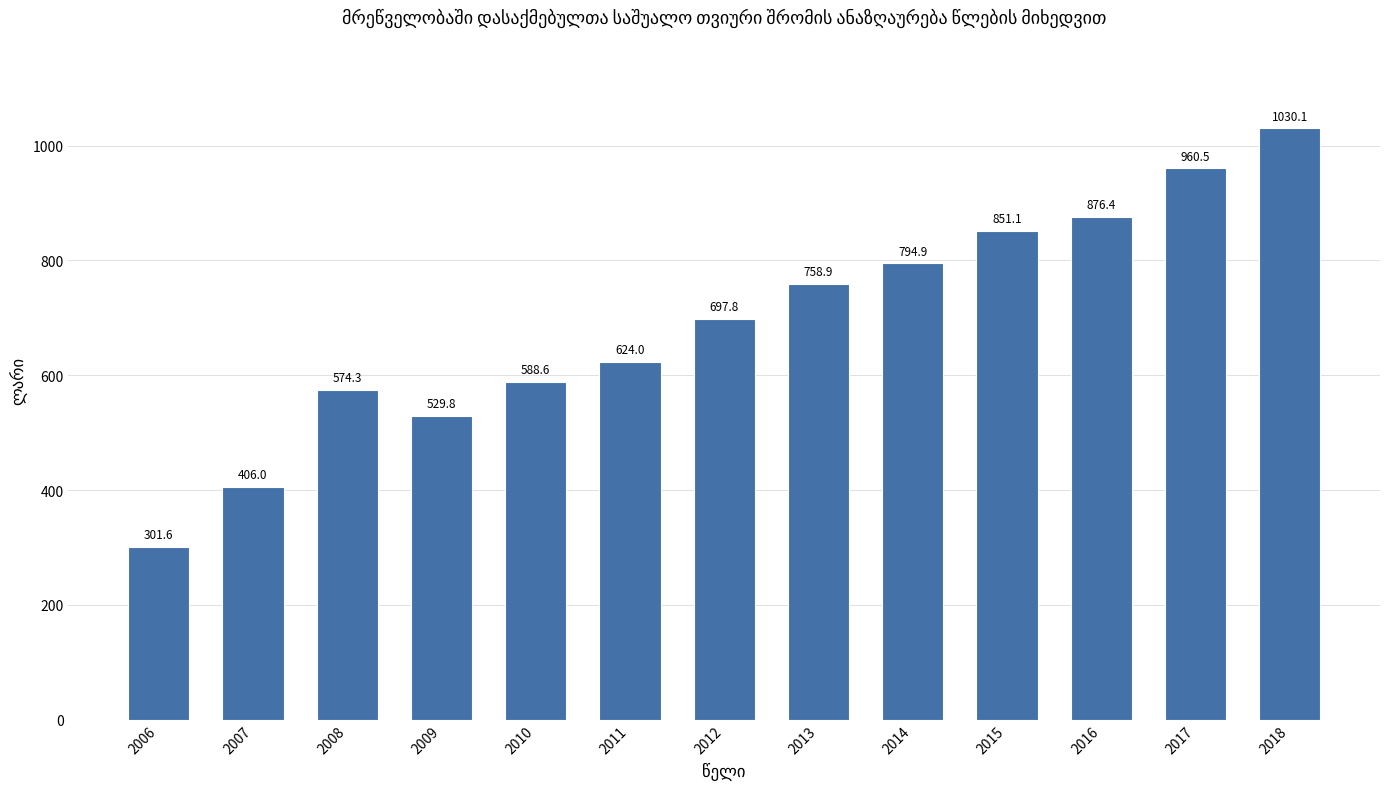

True or false: the data shows 406.0 at 2007.

True